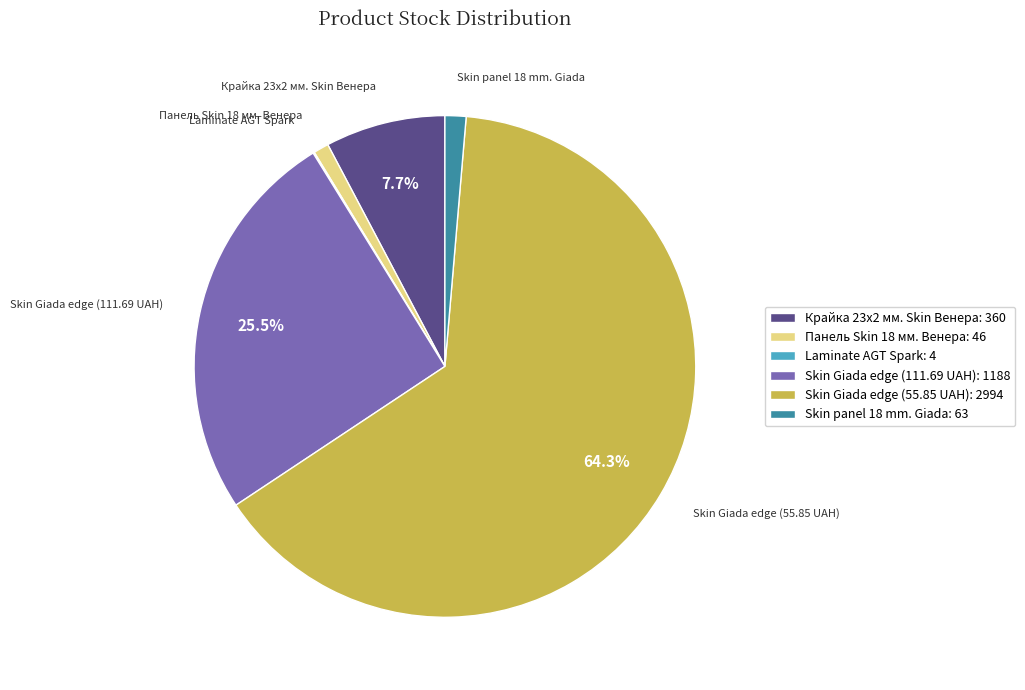

What portion of the pie excludes Skin Giada edge (111.69 UAH): 1188?

74.5%